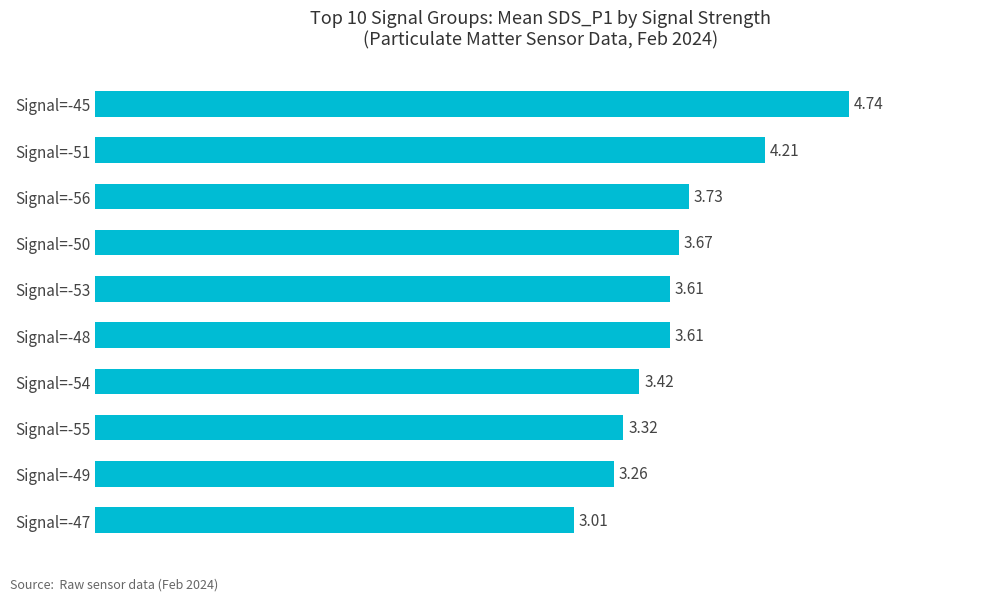

What is the difference between the maximum and minimum values?

1.7